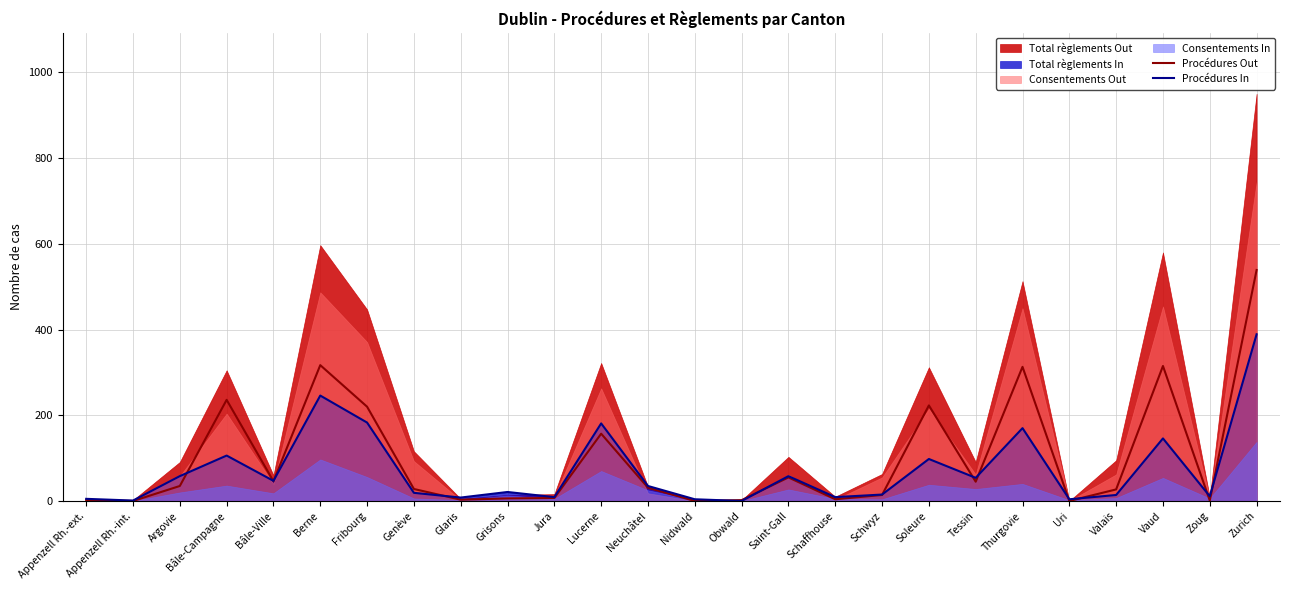

What is the sum of all Procédures In values?

1891